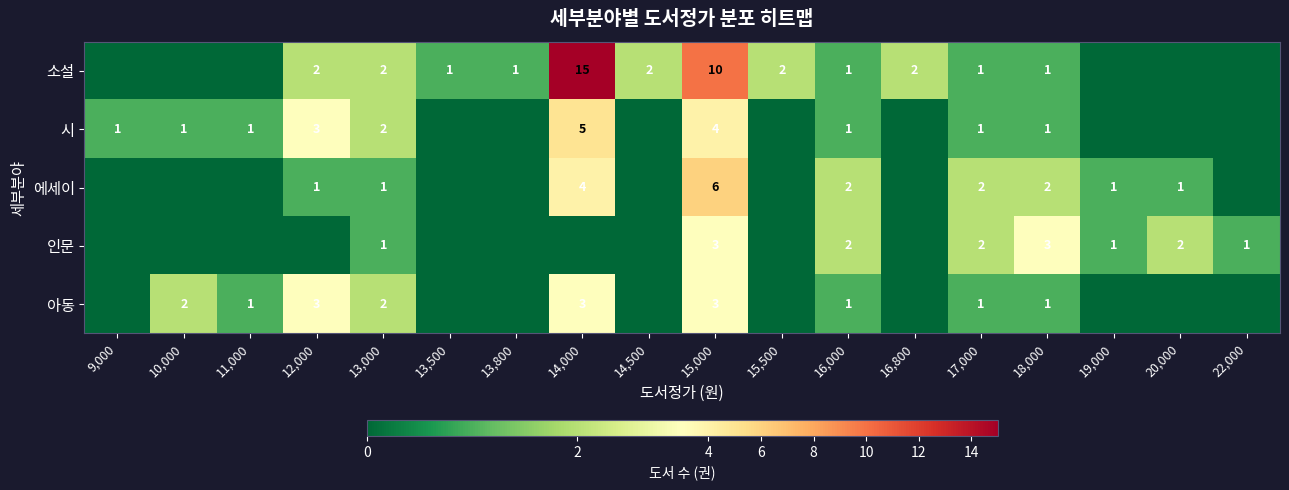

What is the total value across all series at 13,000?

8